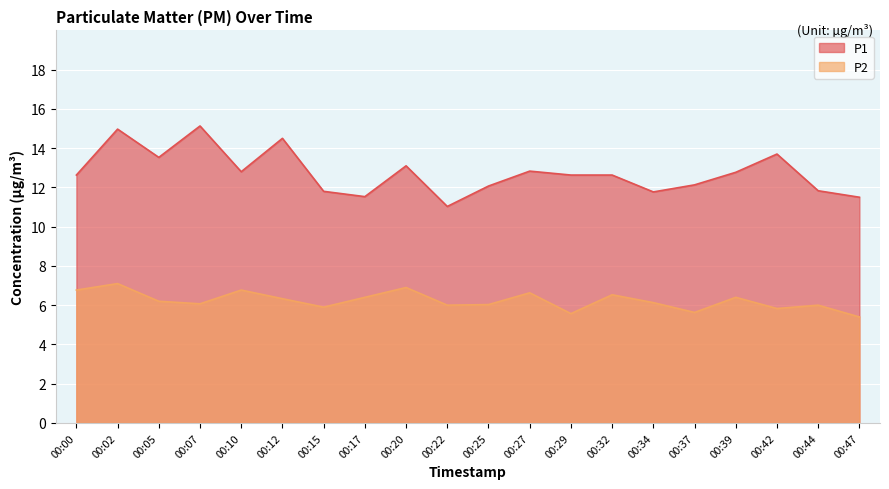

At which label does P2 reach its peak?

00:02